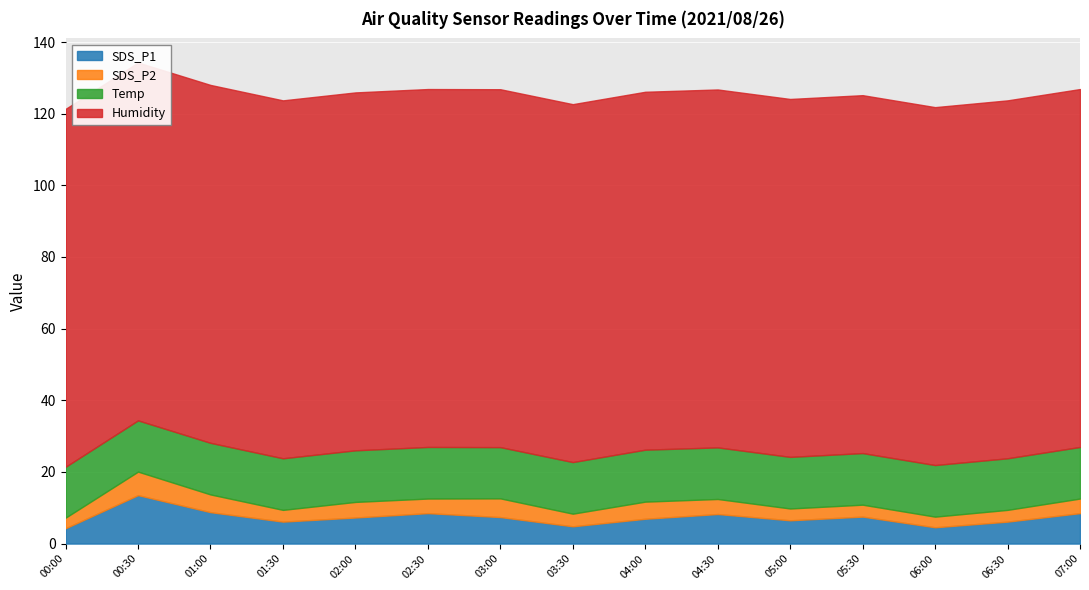

What is the label of the 1st point from the left?

00:00